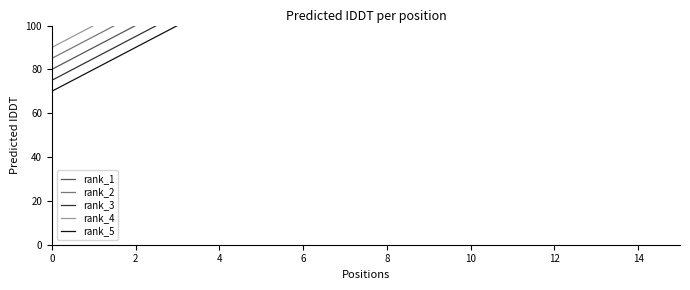

What are all the series names shown in the legend?

rank_1, rank_2, rank_3, rank_4, rank_5